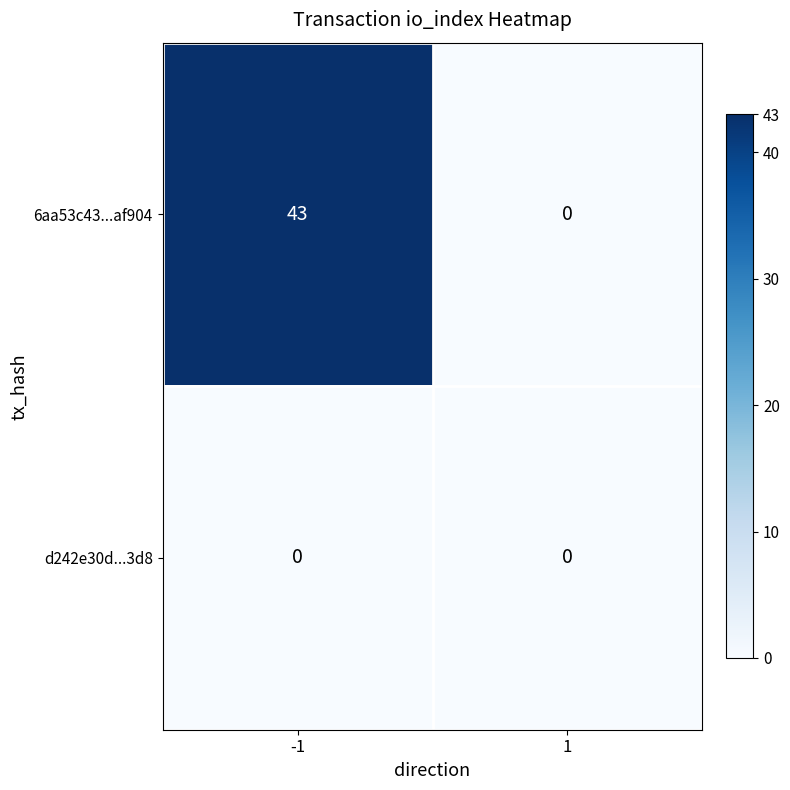

What is the sum of the 6aa53c43...af904 values at -1 and 1?

43